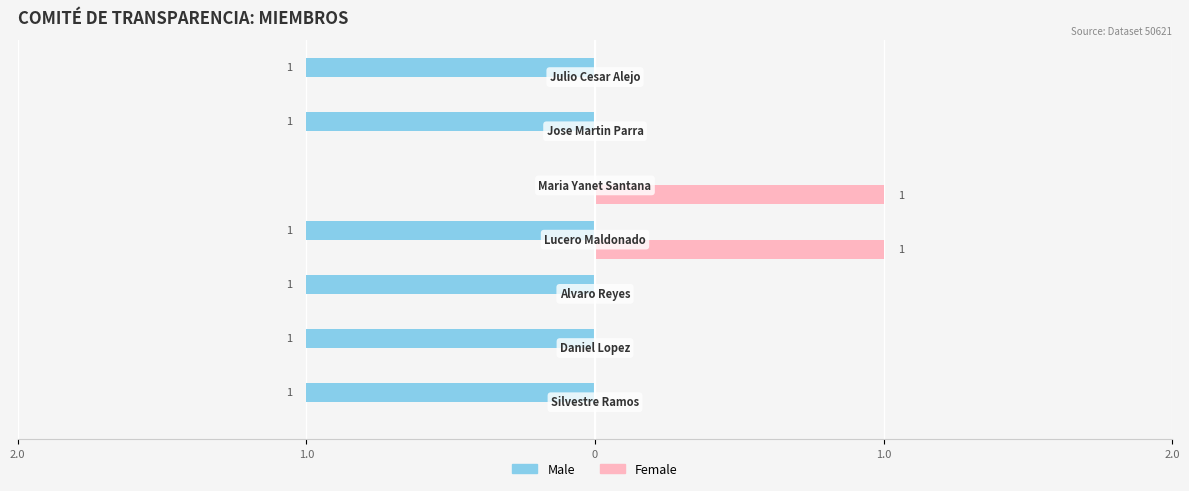

What is the highest value of the Female series?

1